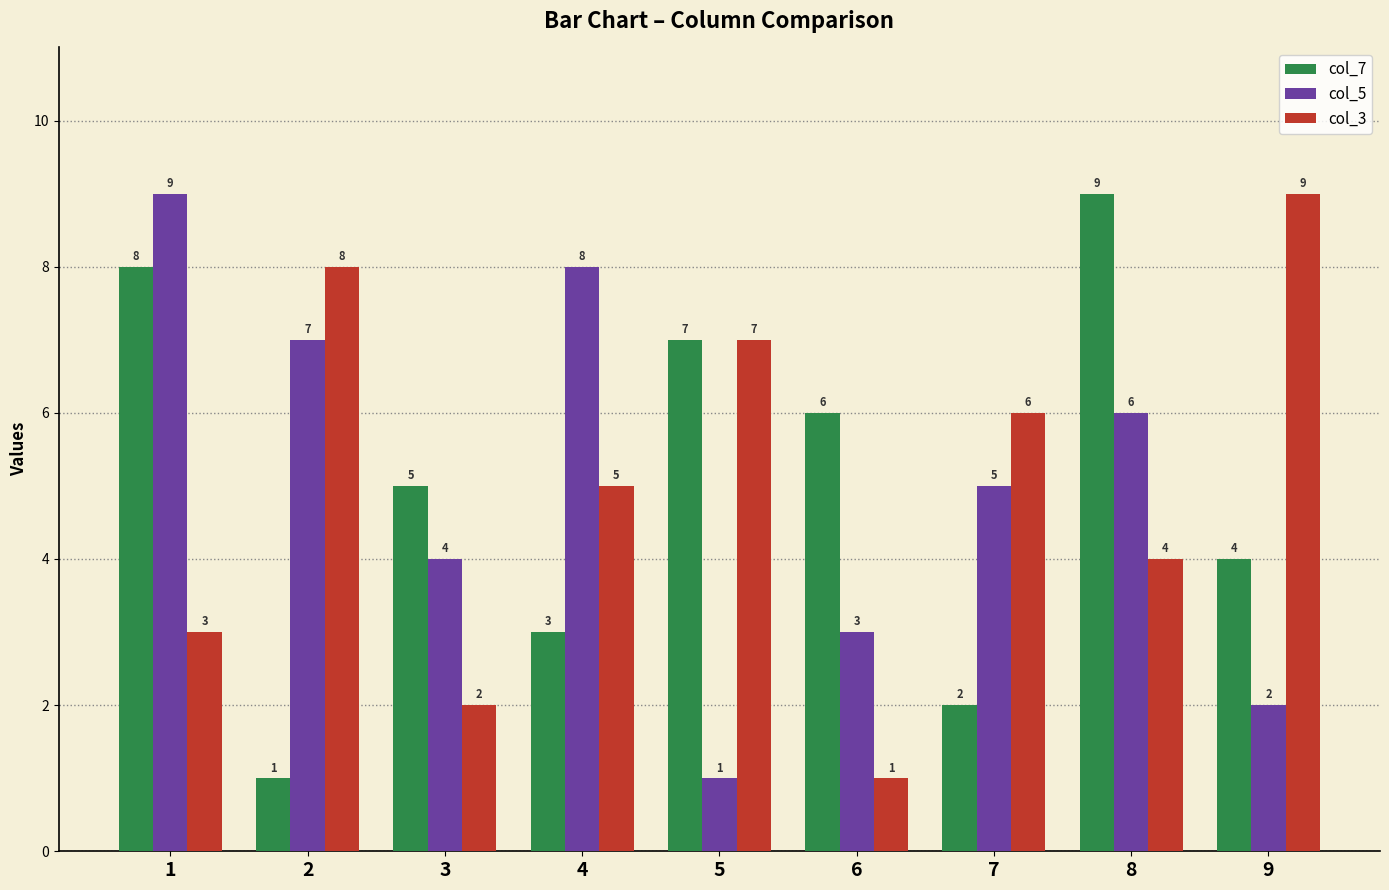

What is the difference between the second highest and minimum values in the col_3 series?

7